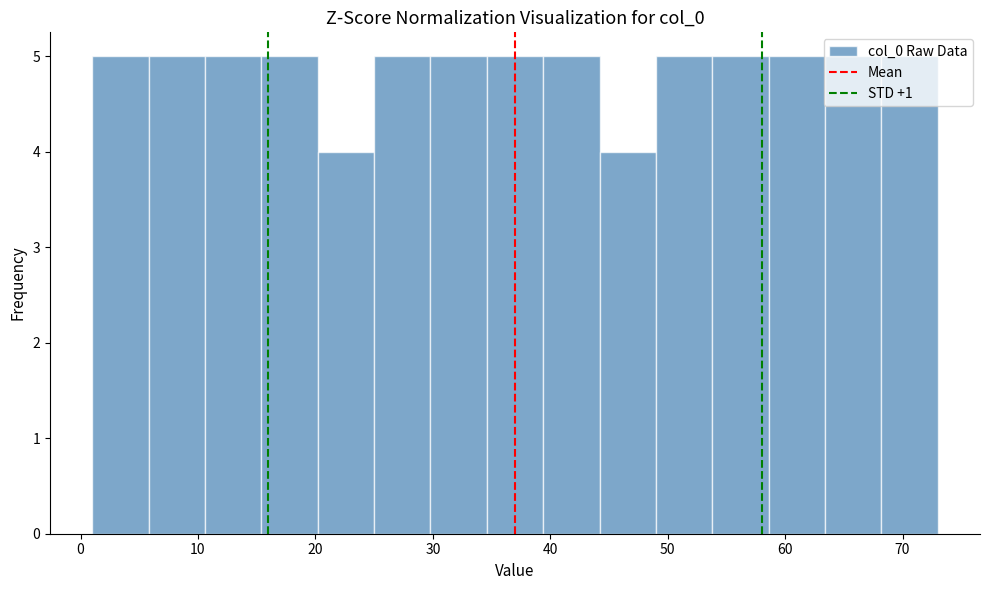

Reading left to right, list every bar in this chart as the range it spans on the x-axis followed by its height. Neither the bar edges nor the heights are printed on the chart, so give them approximately, as read against the axes.

1.0 to 5.8: 5
5.8 to 10.6: 5
10.6 to 15.4: 5
15.4 to 20.2: 5
20.2 to 25.0: 4
25.0 to 29.8: 5
29.8 to 34.6: 5
34.6 to 39.4: 5
39.4 to 44.2: 5
44.2 to 49.0: 4
49.0 to 53.8: 5
53.8 to 58.6: 5
58.6 to 63.4: 5
63.4 to 68.2: 5
68.2 to 73.0: 5